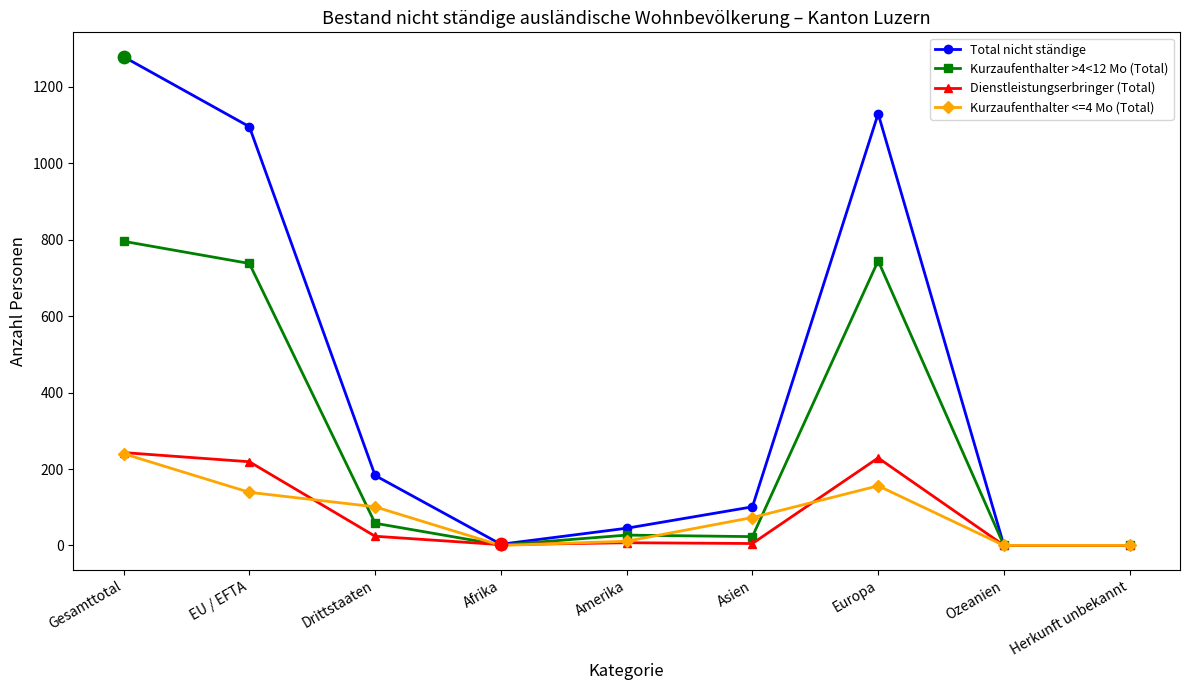

Which series has the widest spread of values?

Total nicht ständige